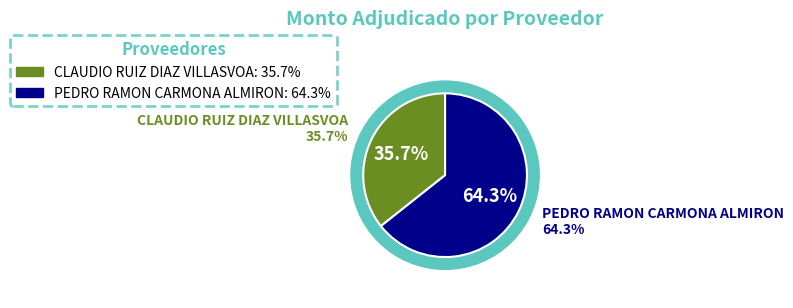

Between PEDRO RAMON CARMONA ALMIRON and CLAUDIO RUIZ DIAZ VILLASVOA, which is larger?

PEDRO RAMON CARMONA ALMIRON